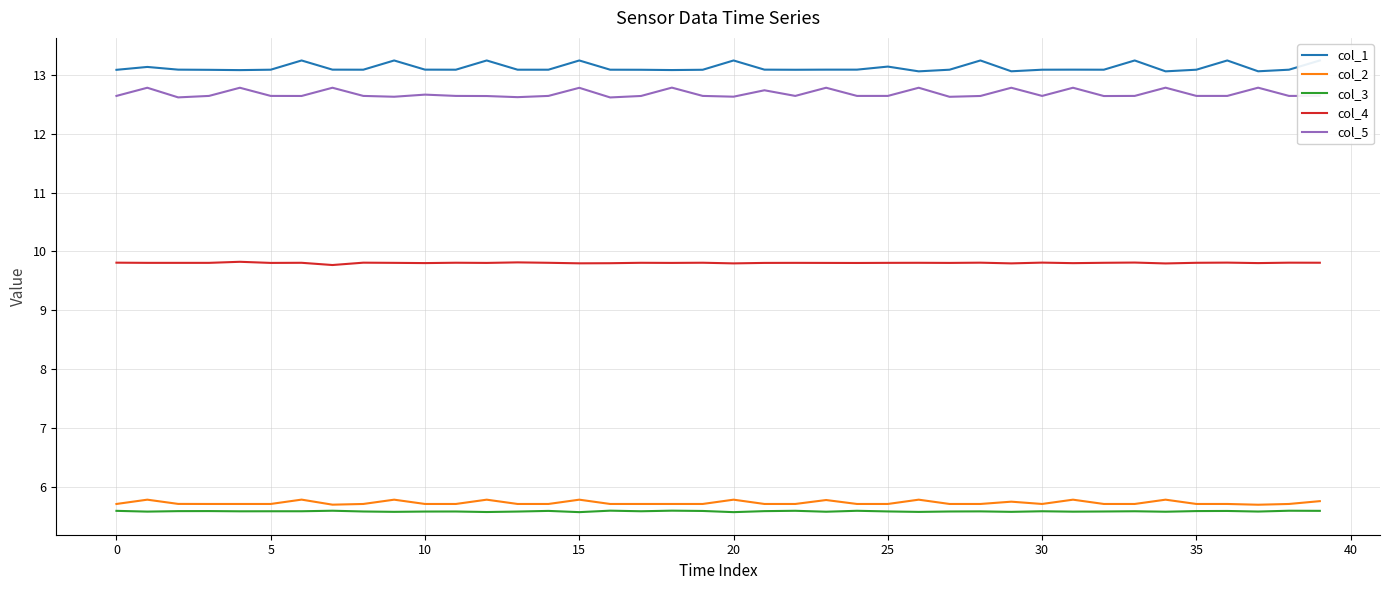

At which category does the chart reach its minimum across all series?

15